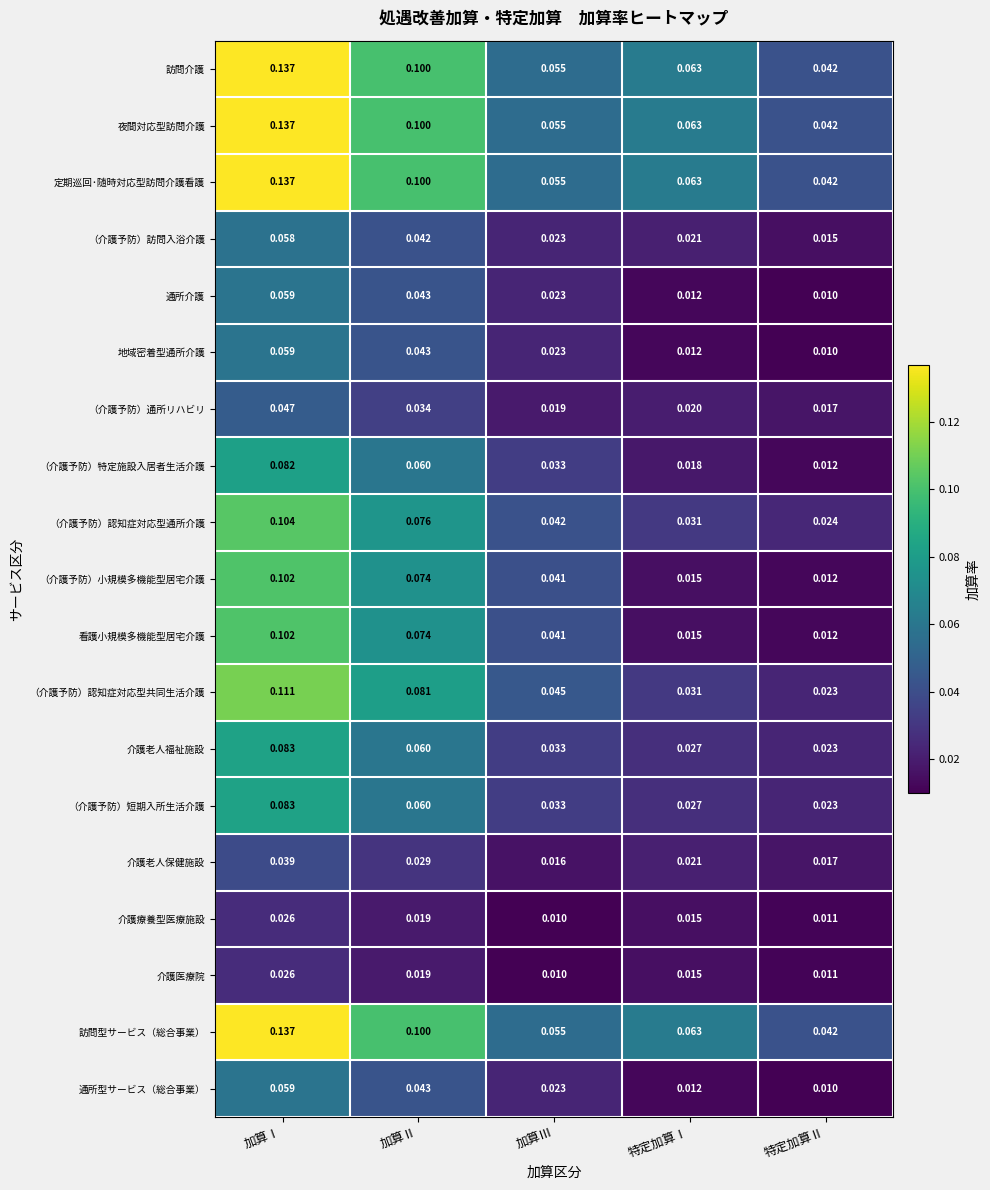

List the labels in order of （介護予防）認知症対応型共同生活介護 value, largest first.

加算Ⅰ, 加算Ⅱ, 加算Ⅲ, 特定加算Ⅰ, 特定加算Ⅱ